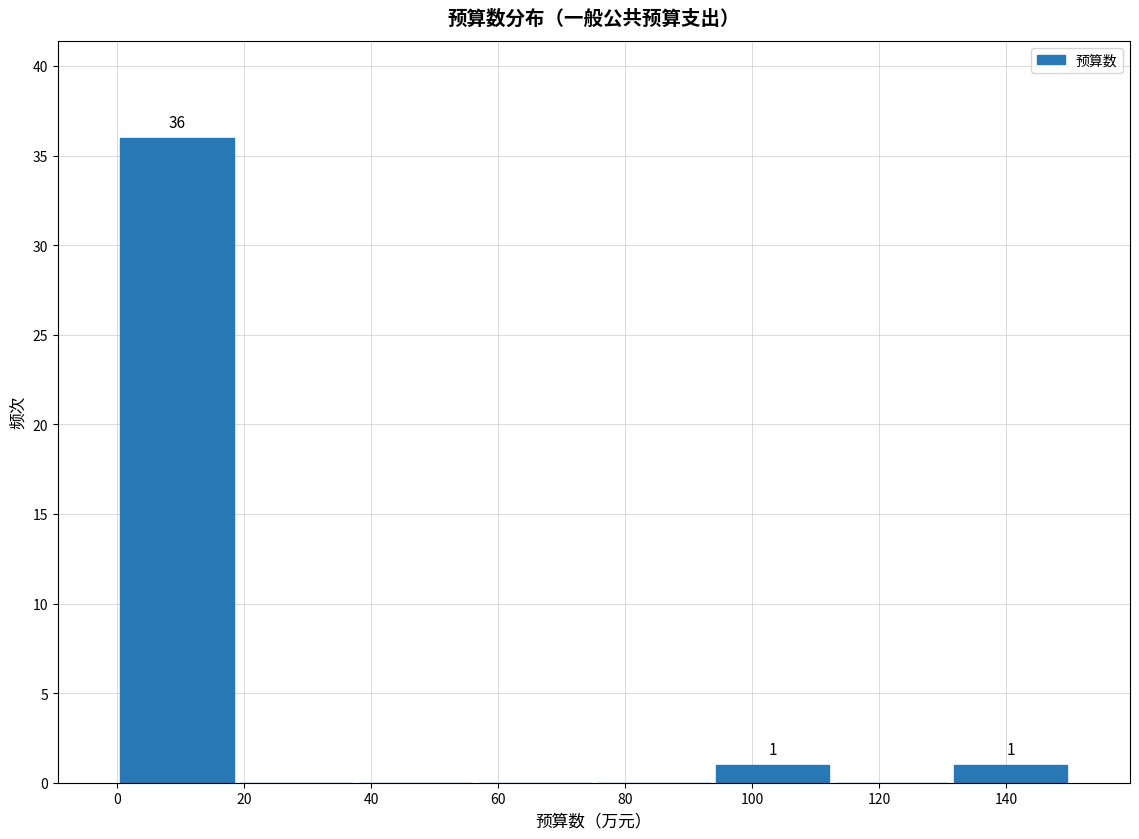

Which range on the x-axis has the tallest bar?

0 to 18